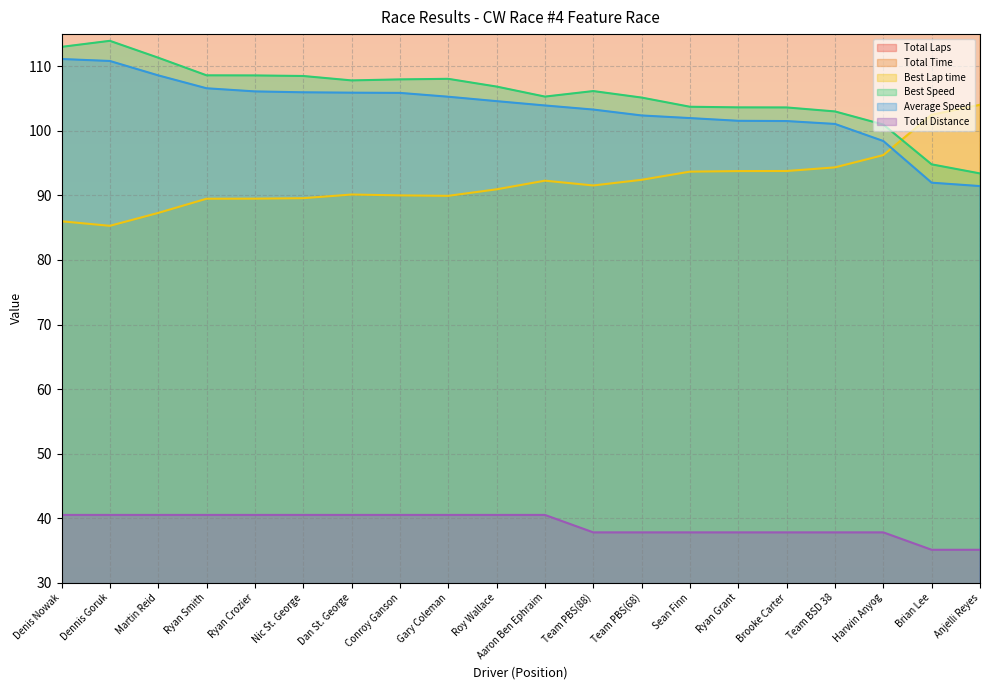

True or false: Total Time and Total Distance intersect in this chart.

False